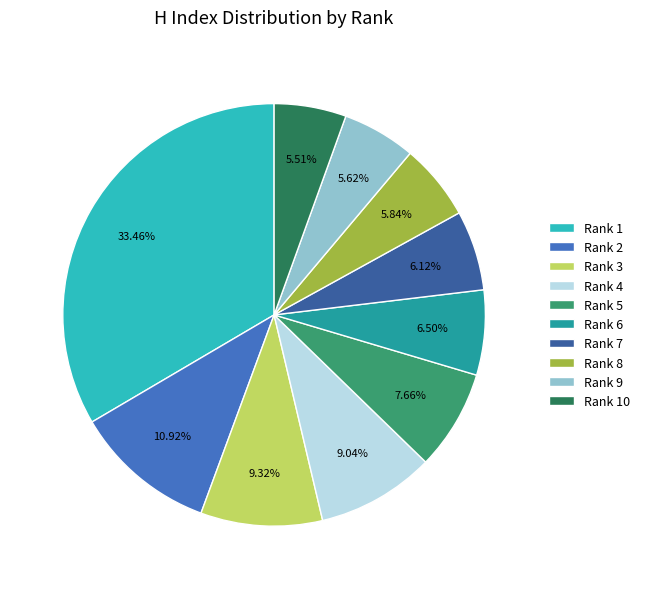

What percentage is the Rank 9 slice, to the nearest percent?

6%